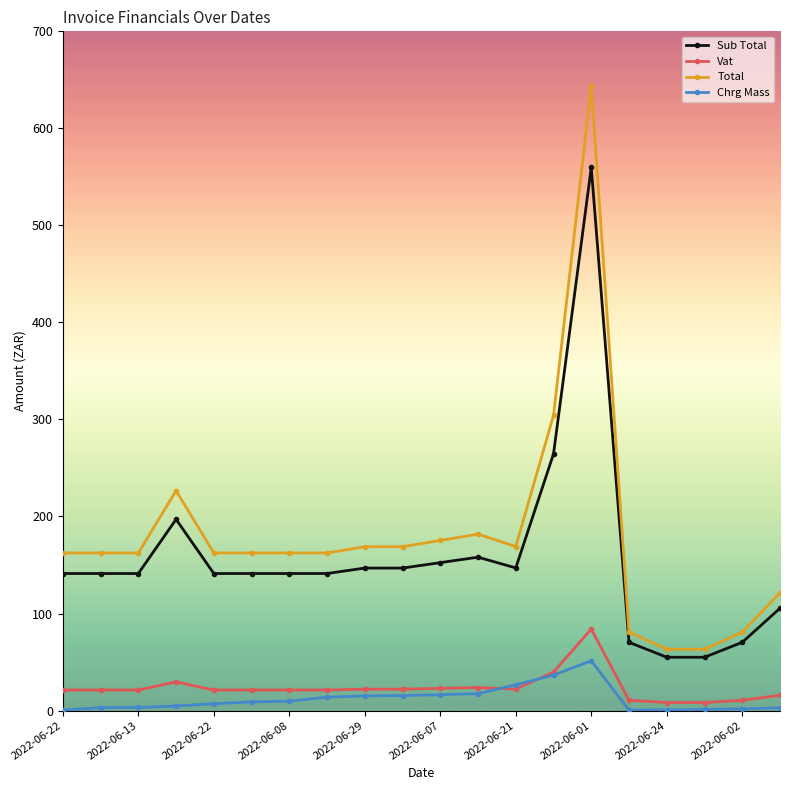

True or false: Total and Vat intersect in this chart.

False